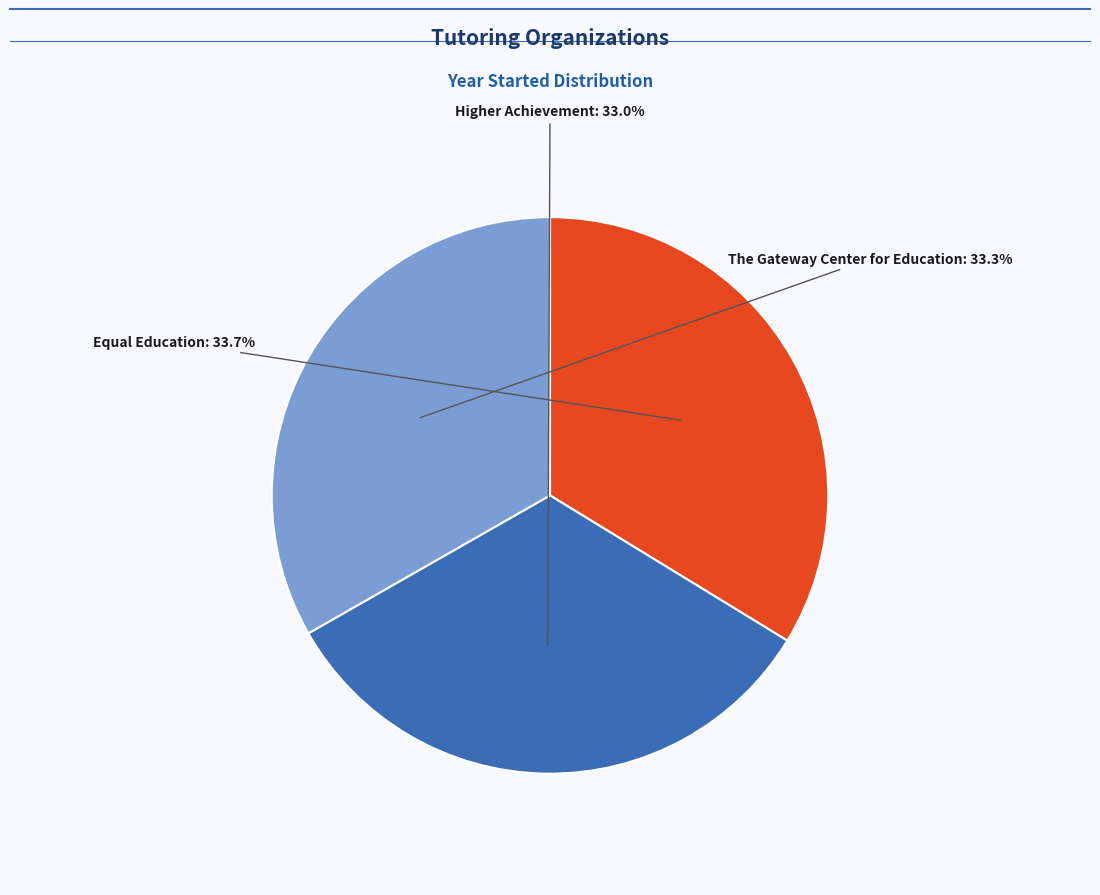

To the nearest percent, what is the combined percentage of Equal Education and Higher Achievement?

67%